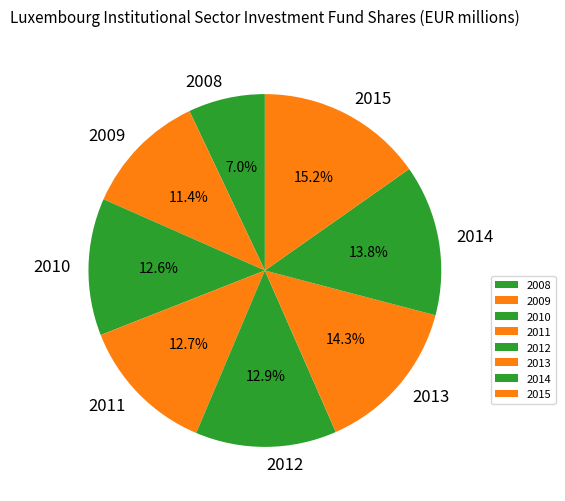

Is there a majority slice in this chart?

No